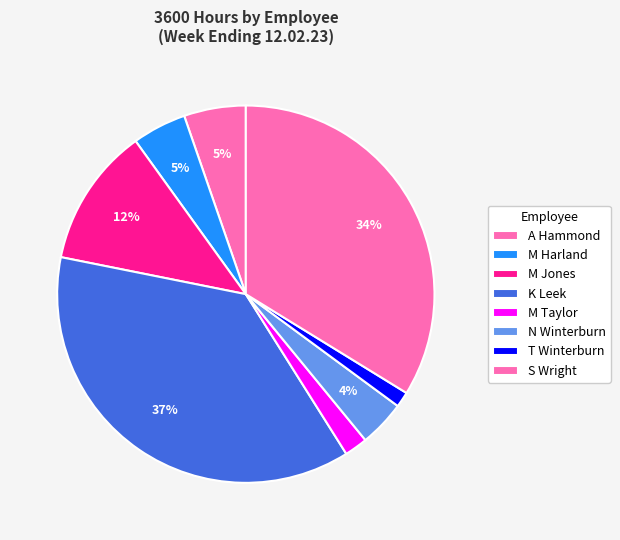

Count the number of slices in the pie.

8